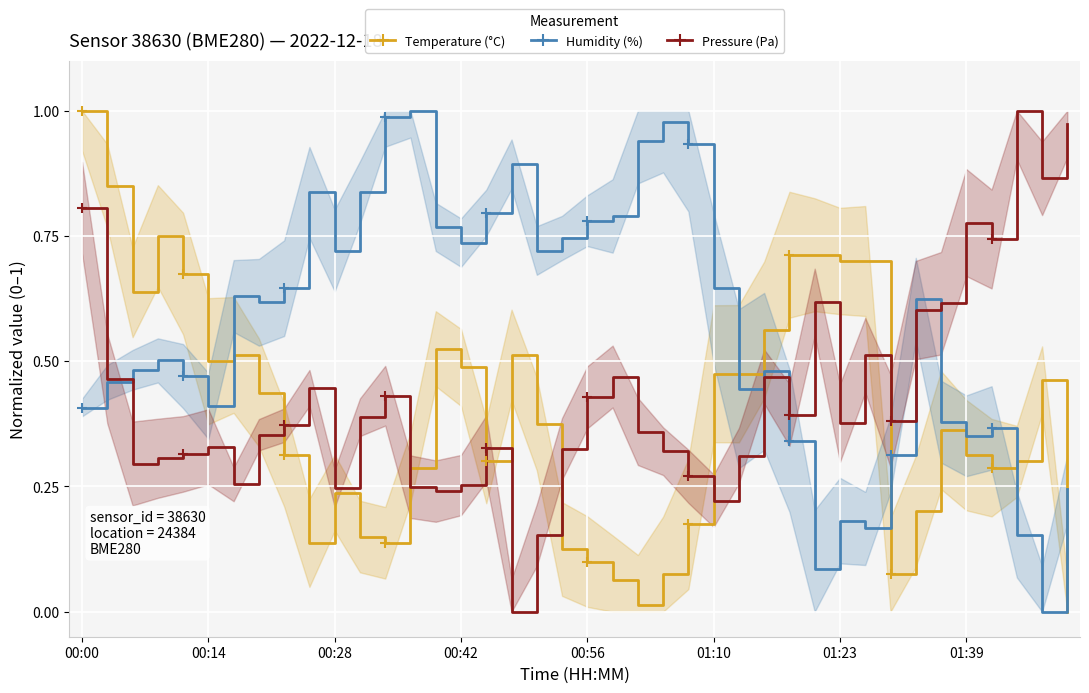

The value of Temperature (°C) at 34 is 0.4. True or false?

True